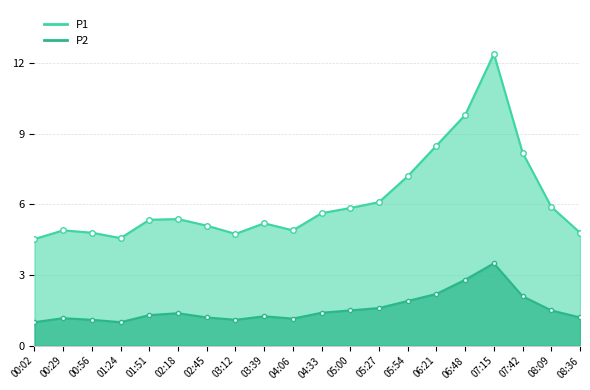

Does the chart display data point markers on the line(s)?

Yes